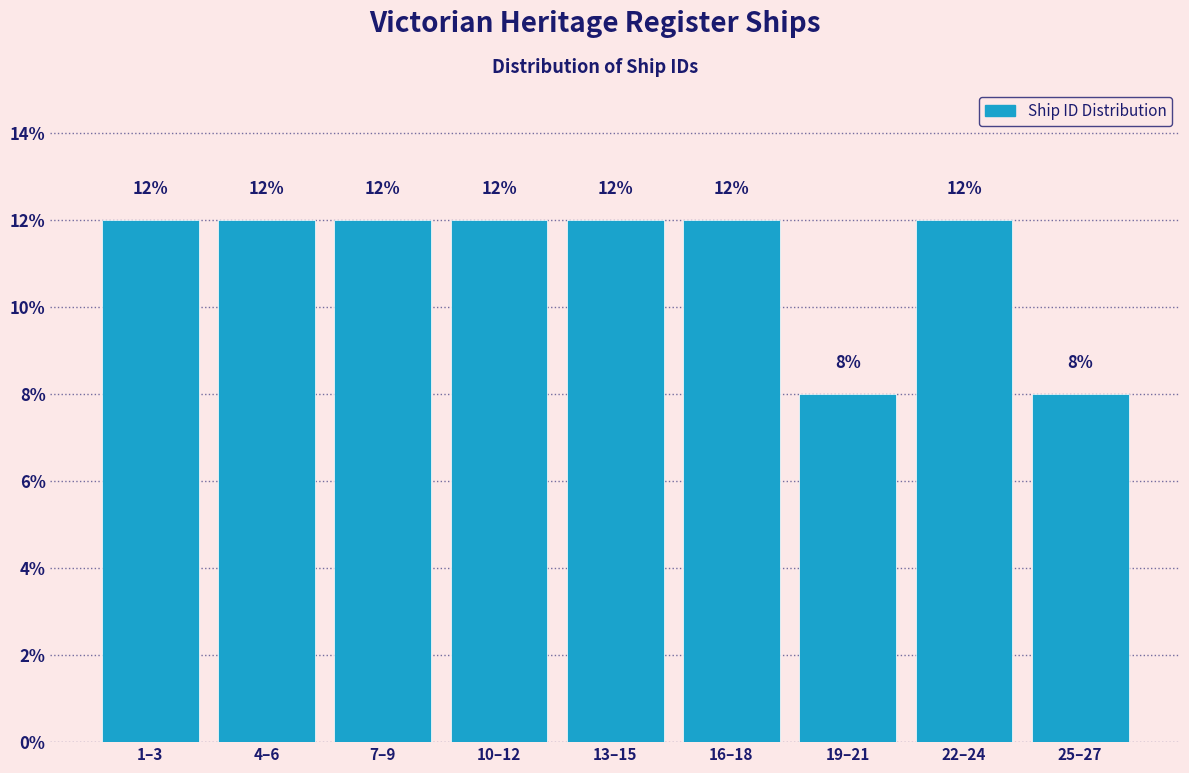

Reading left to right, what are all the values shown in this chart?

12	12	12	12	12	12	8	12	8